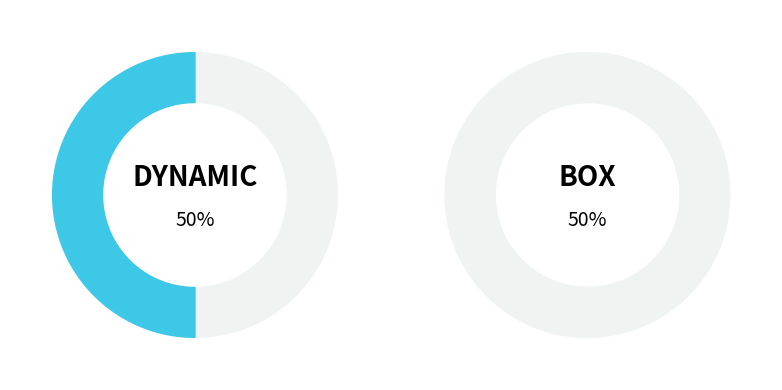

Rank the categories by value from lowest to highest.

dynamic, box